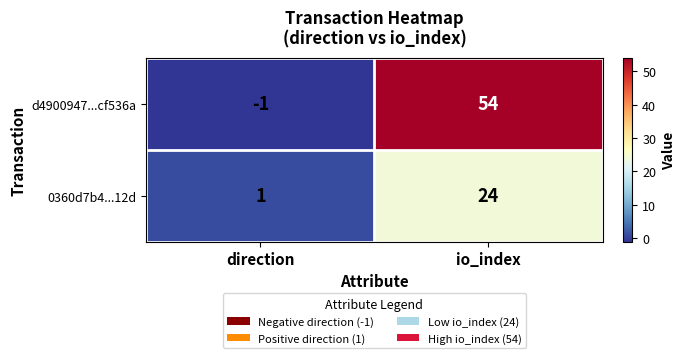

What is the sum of all 0360d7b4...12d values?

25